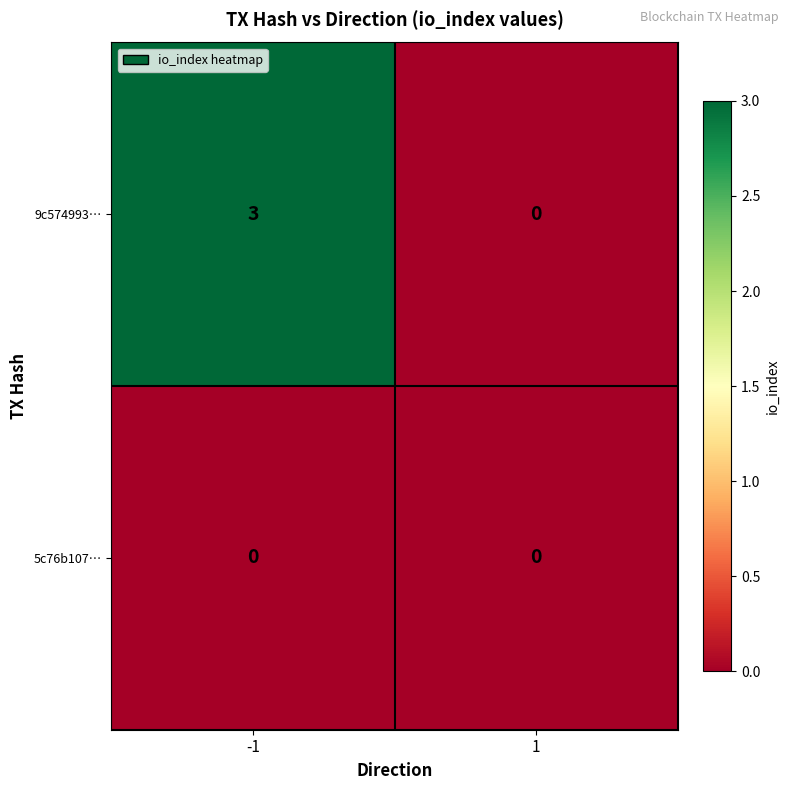

The 9c574993… series shows 2 at -1. True or false?

False